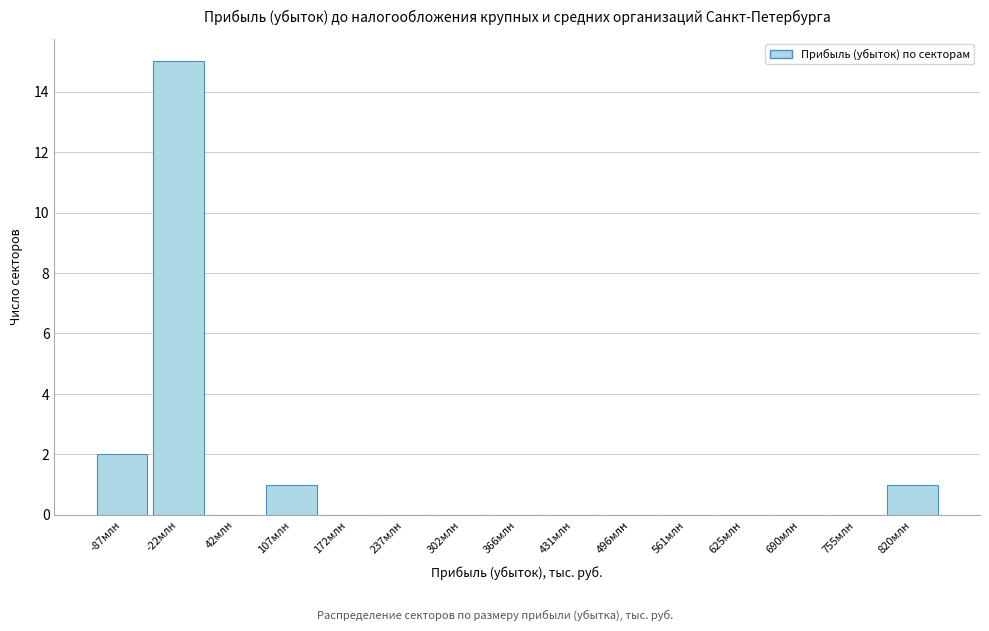

Reading left to right, what are all the values shown in this chart?

-87млн=2	-22млн=15	42млн=0	107млн=1	172млн=0	237млн=0	302млн=0	366млн=0	431млн=0	496млн=0	561млн=0	625млн=0	690млн=0	755млн=0	820млн=1